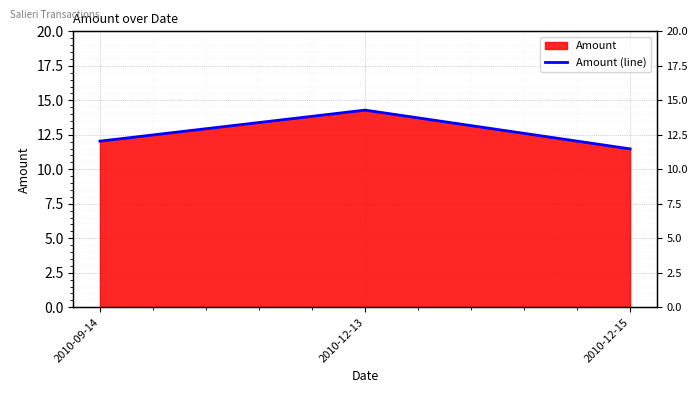

At which label is the value closest to 12?

2010-09-14